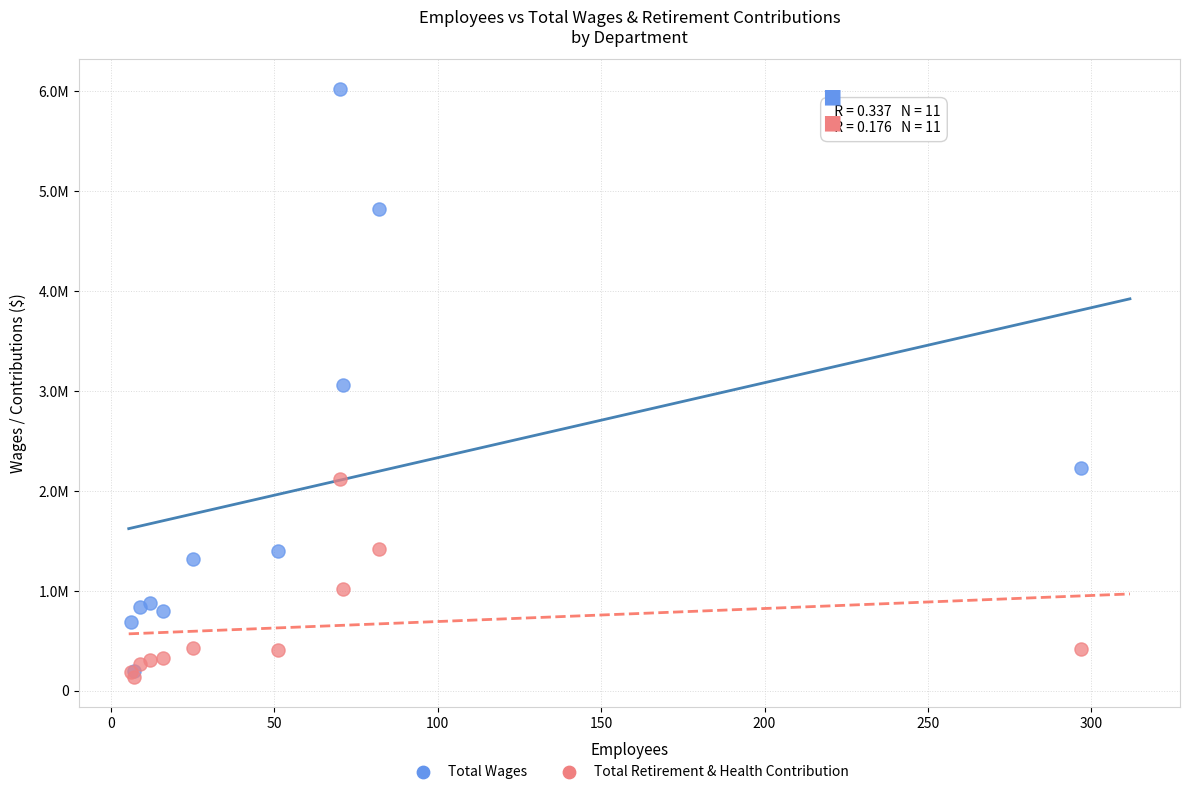

Which series has the largest Y range (max minus min)?

Total Wages